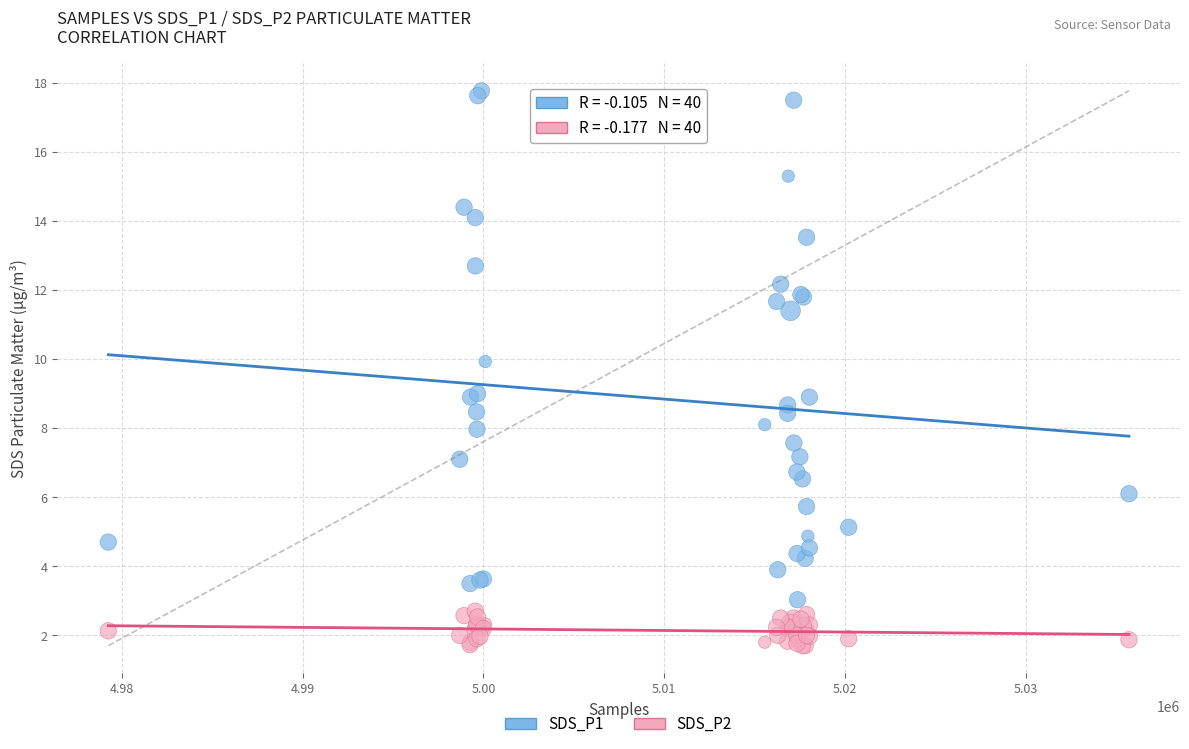

Which series has the widest spread of Y values?

SDS_P1